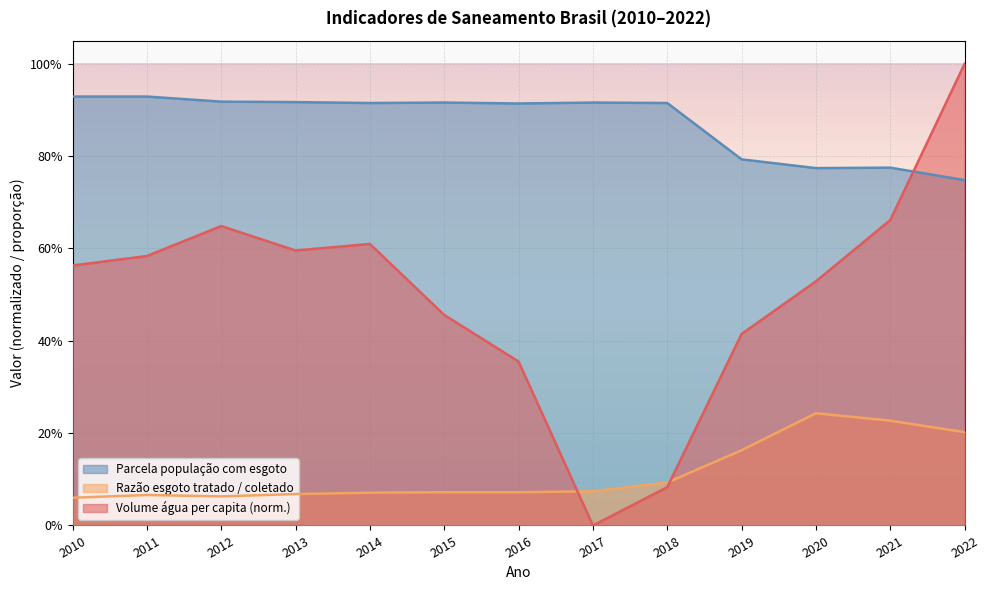

True or false: Parcela população com esgoto and Razão esgoto tratado / coletado intersect in this chart.

False